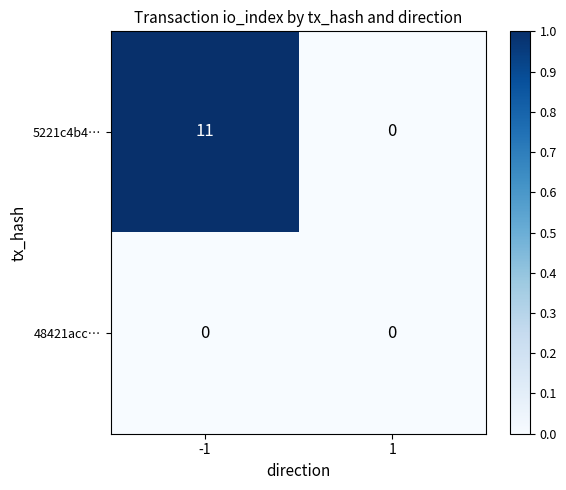

Reading left to right, extract all data points from this chart.

5221c4b4…: -1=11	1=0
48421acc…: -1=0	1=0